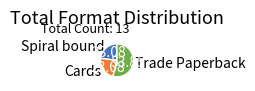

Which category has the biggest portion of the pie?

Trade Paperback